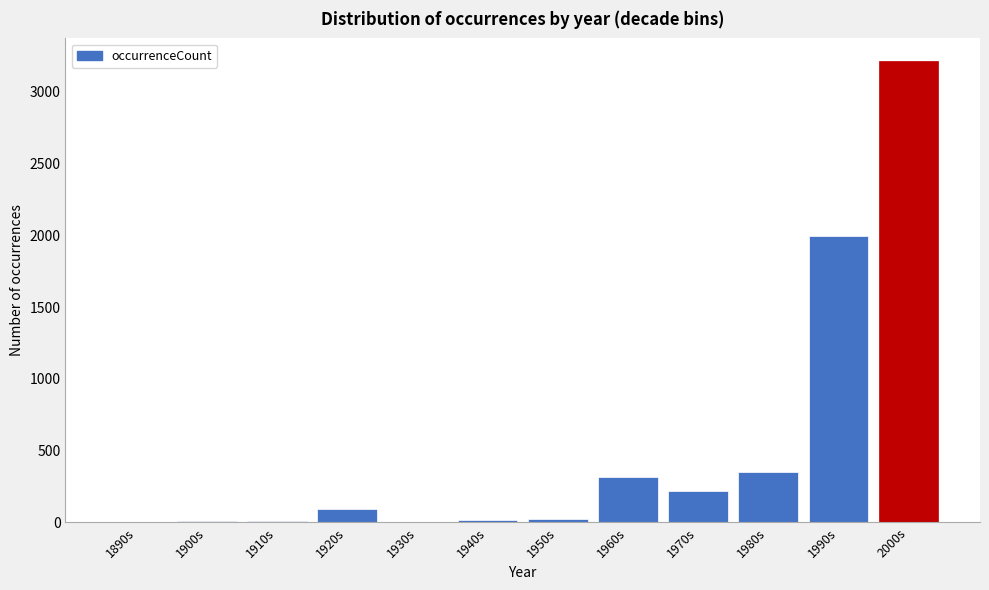

Between 1920s and 2000s, which is larger?

2000s